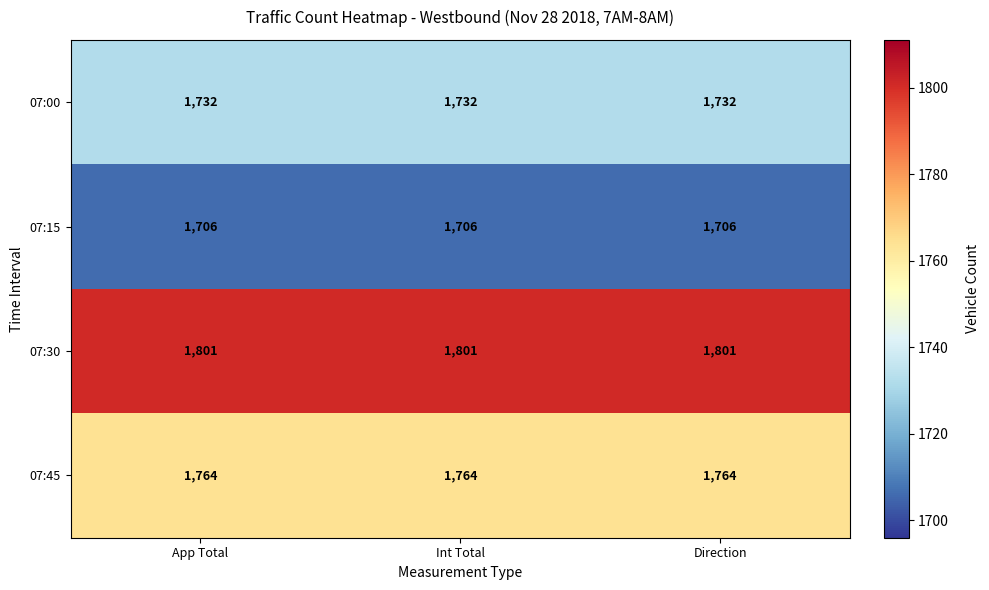

What is the approximate value of 07:00 at Int Total?

1732